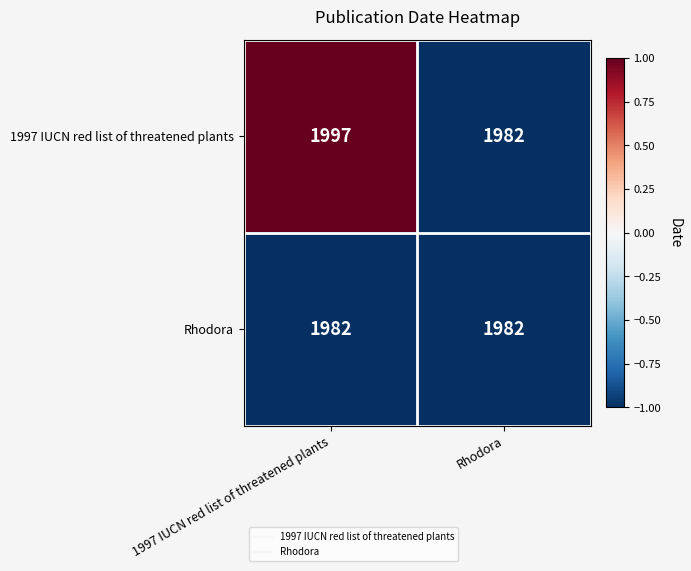

List the series in order of their overall mean, highest first.

1997 IUCN red list of threatened plants, Rhodora